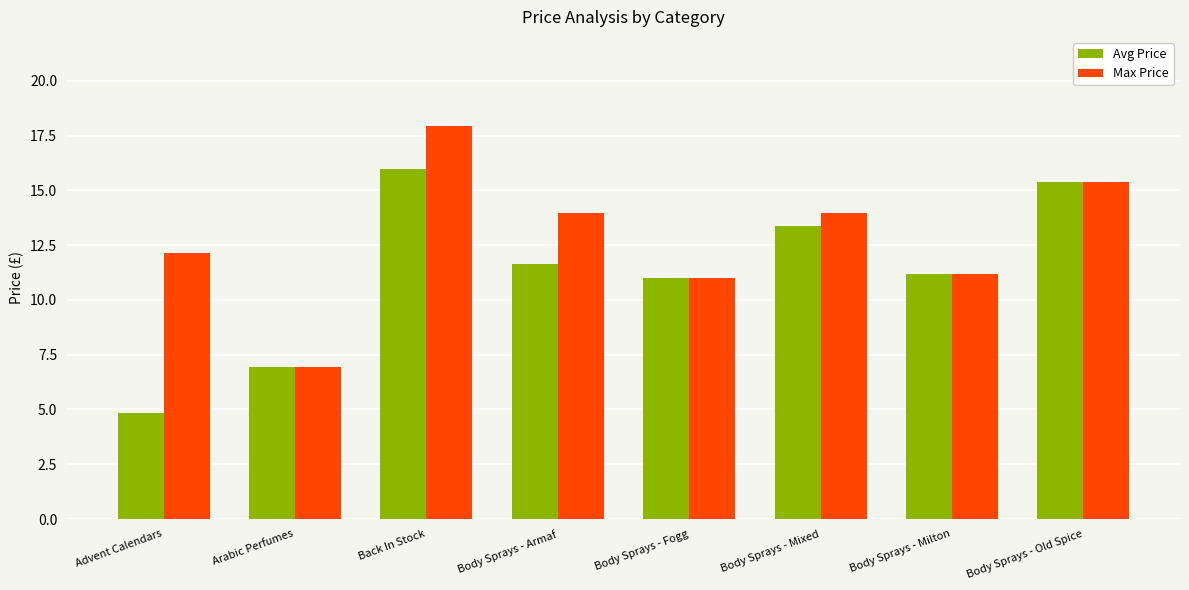

Between Arabic Perfumes and Body Sprays - Mixed, which series saw the biggest shift?

Max Price